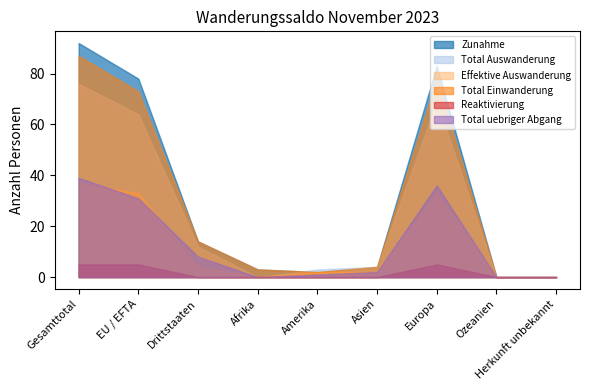

Which label corresponds to the largest value in the chart?

Gesamttotal